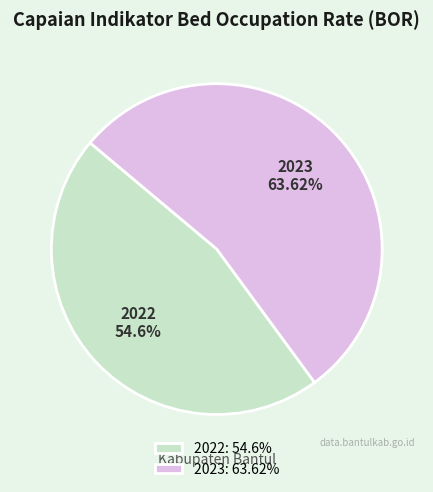

What is the change in value from 2022 to 2023?

+9.0